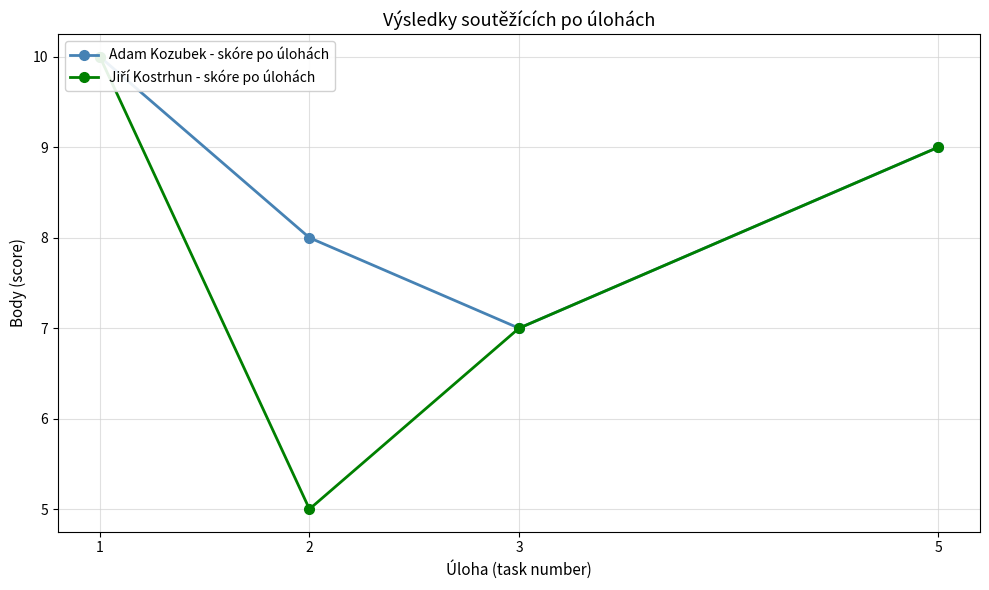

True or false: Adam Kozubek - skóre po úlohách has a value of 5 at 5.

False